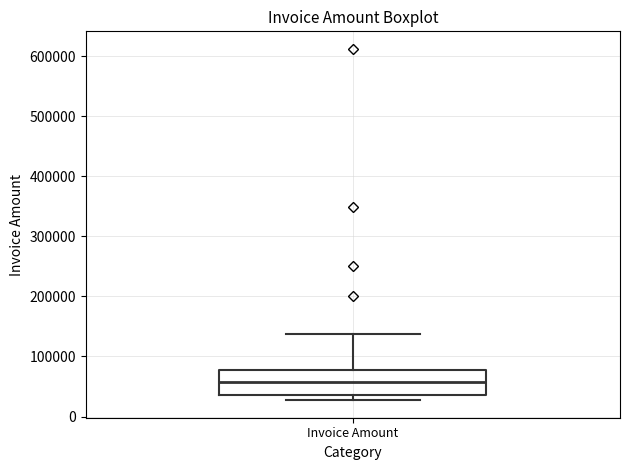

Read this box plot against the y-axis: the position of the median line, the range covered by the box, and the ends of both whiskers. The values are not printed on the chart, so give them approximately, as read against the axis.

median 60000, box 40000 to 80000, whiskers 30000 to 140000